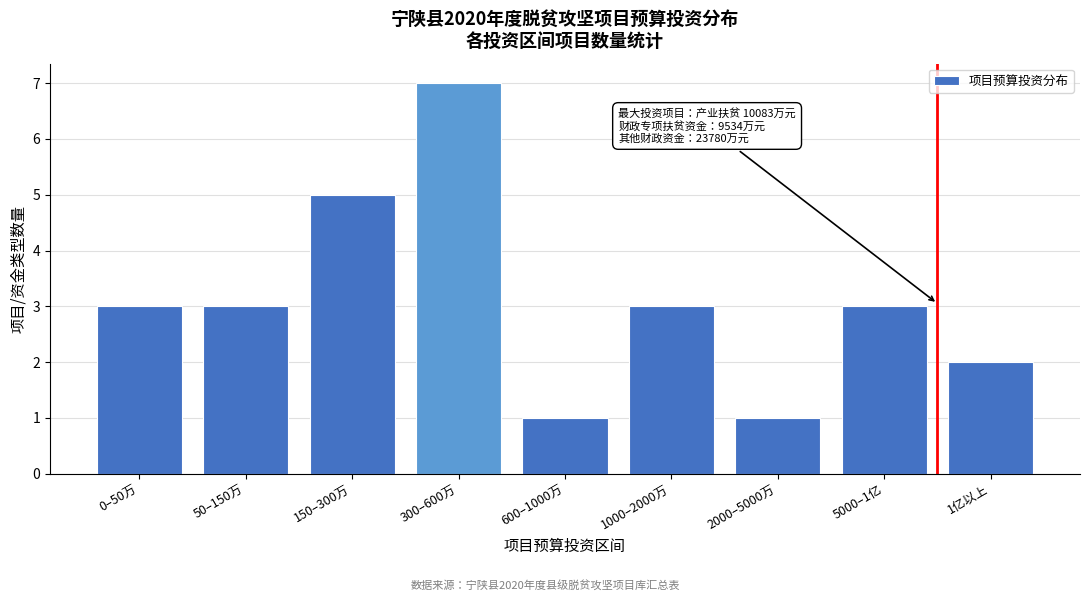

Reading right to left, extract all data points from this chart.

2	3	1	3	1	7	5	3	3